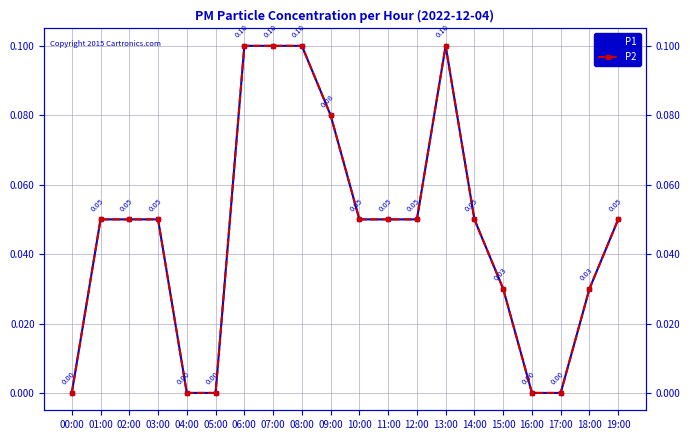

True or false: P2 and P1 intersect in this chart.

False